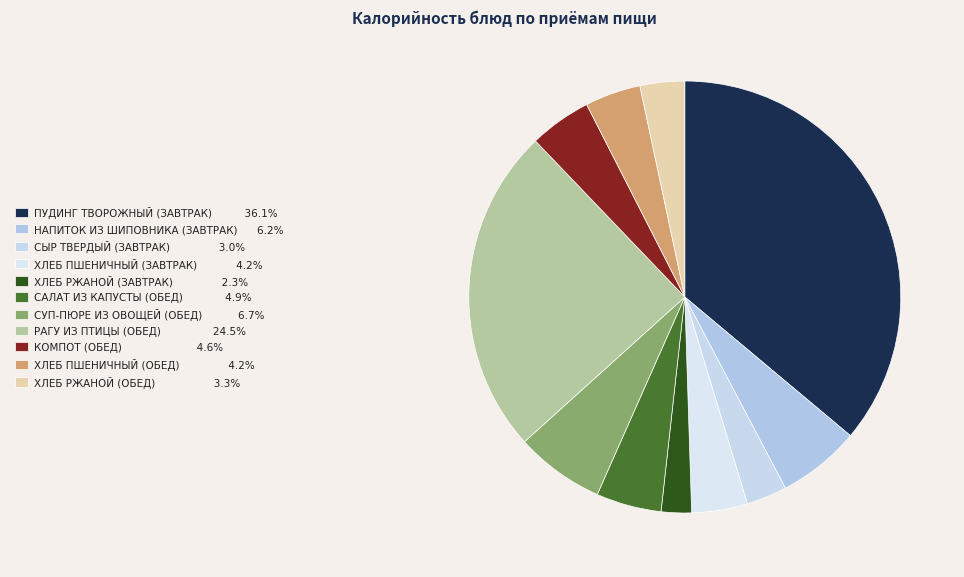

To the nearest percent, what portion does КОМПОТ (ОБЕД) represent?

5%